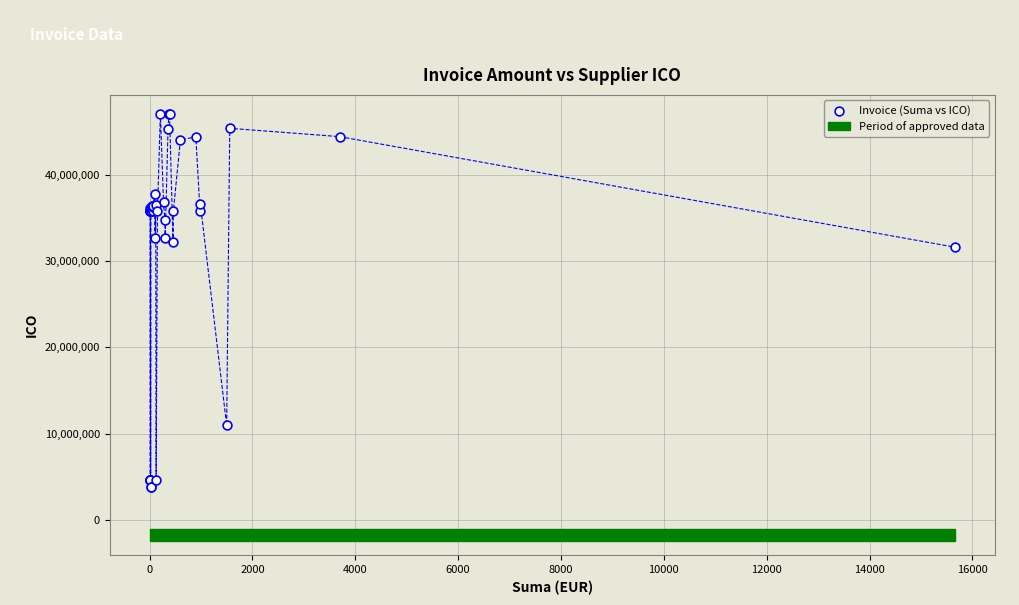

What Y value in the scatter plot is closest to 25430258?

31600042